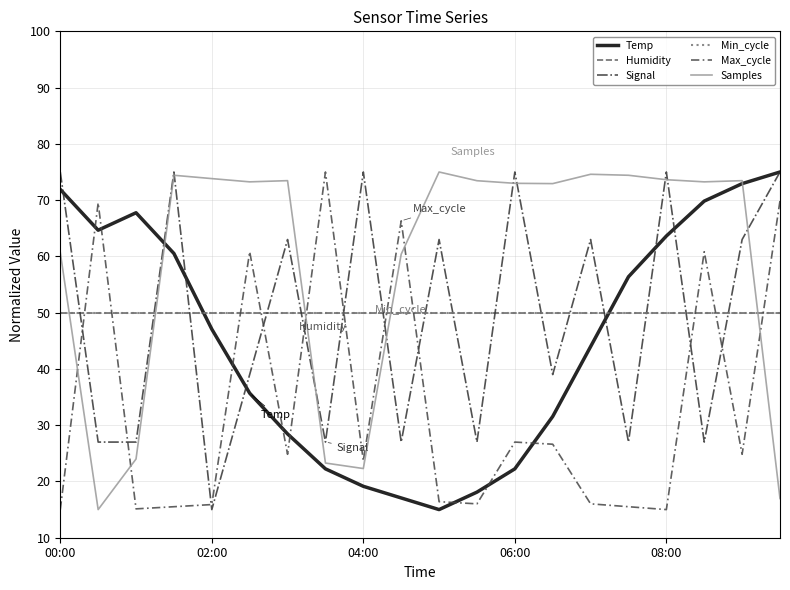

At how many categories does at least one series exceed 64?

20